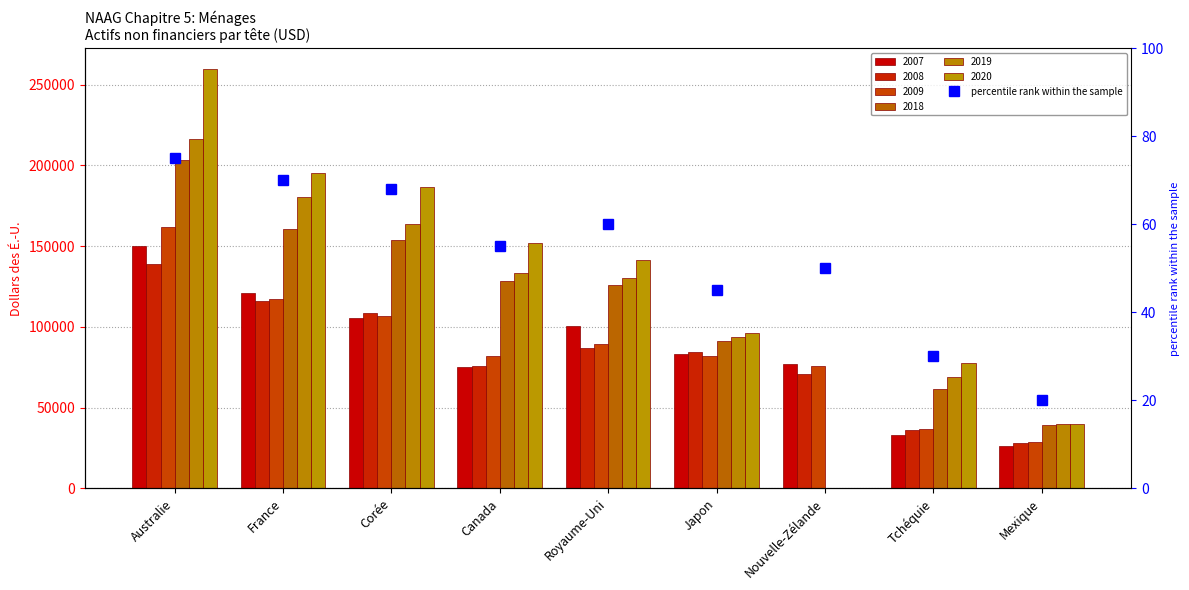

What is the difference between the maximum and minimum values?

55